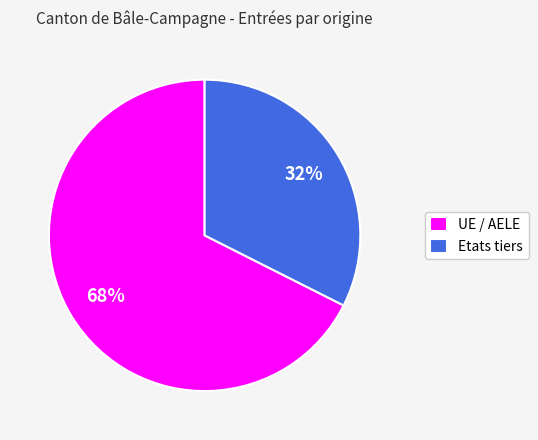

The Etats tiers slice represents 44% of the pie. True or false?

False